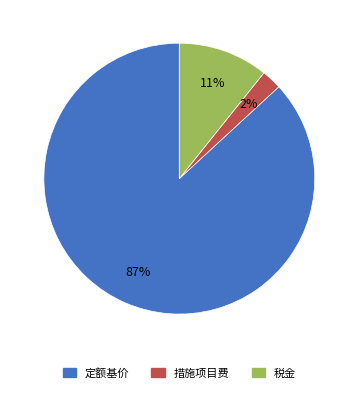

What is the largest slice in the pie chart?

定额基价